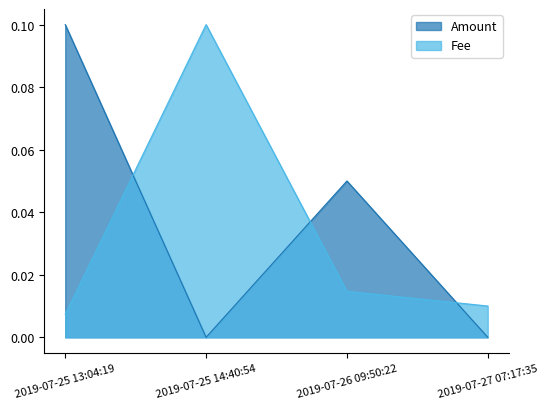

At how many categories does at least one series exceed 0?

4